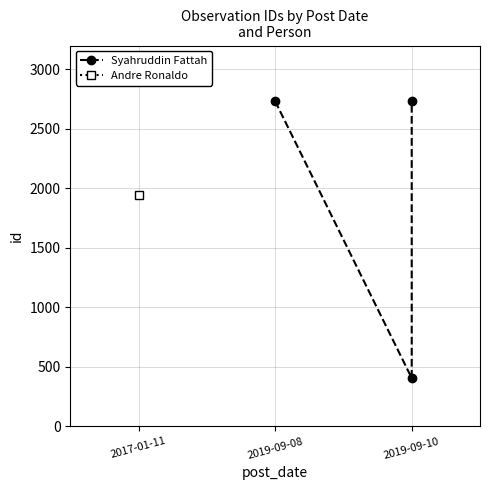

What is the minimum value shown in the chart?

405